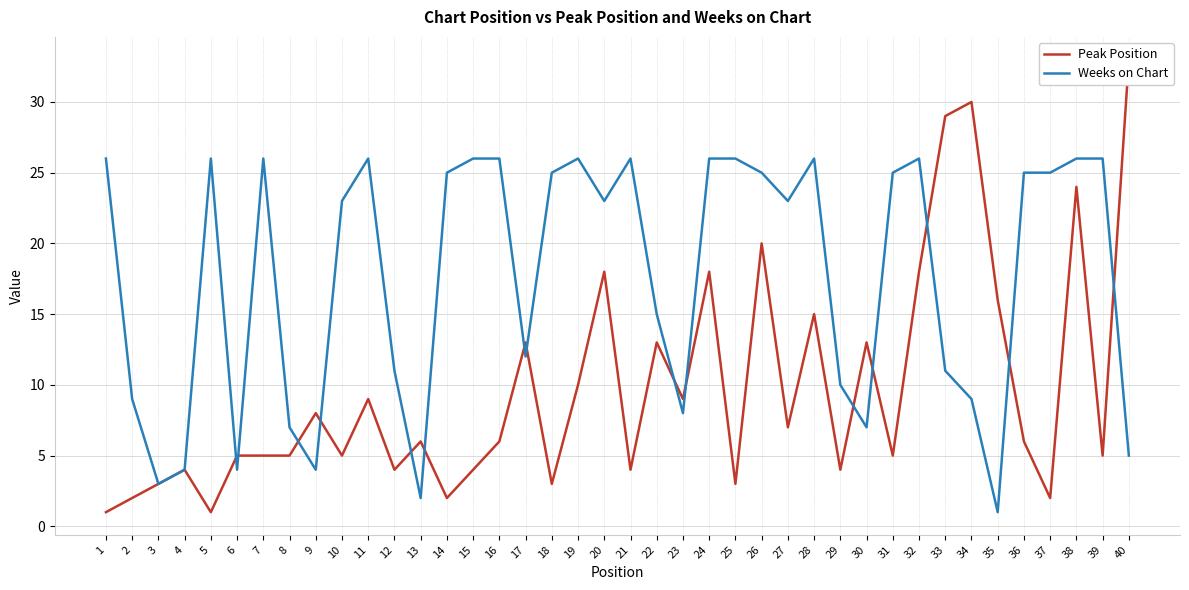

Which category has the highest value in the Weeks on Chart series?

1